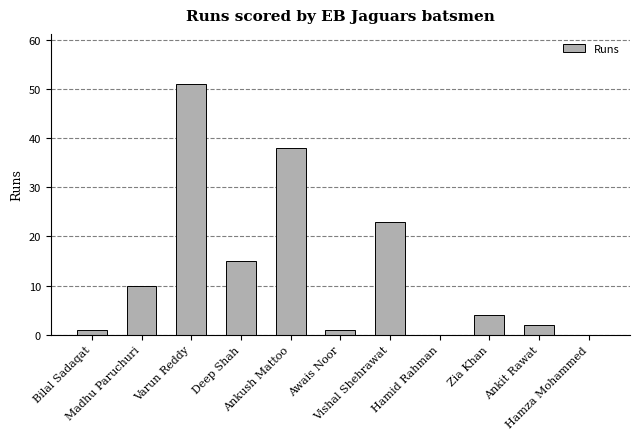

Reading right to left, what are all the values shown in this chart?

Hamza Mohammed=0	Ankit Rawat=2	Zia Khan=4	Hamid Rahman=0	Vishal Shehrawat=23	Awais Noor=1	Ankush Mattoo=38	Deep Shah=15	Varun Reddy=51	Madhu Paruchuri=10	Bilal Sadaqat=1